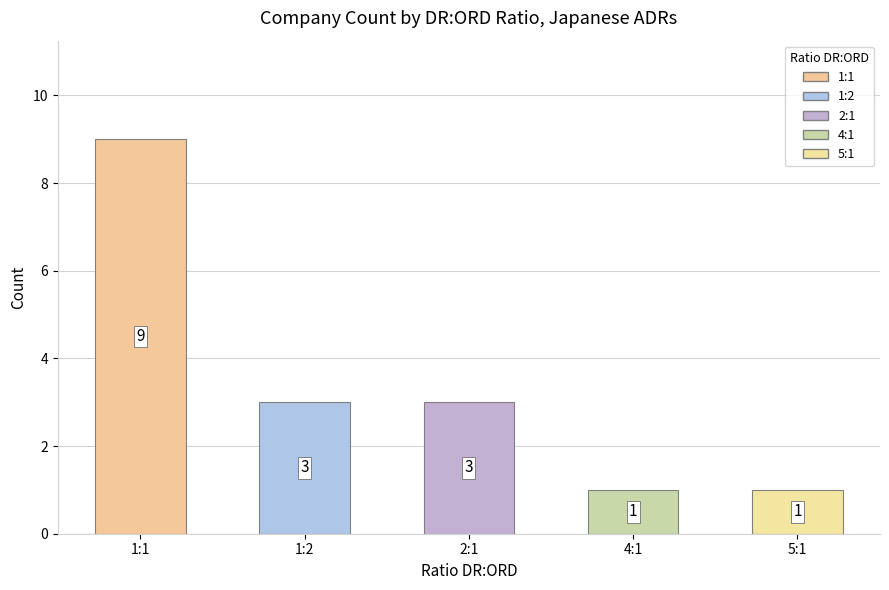

What is the label of the 3rd bar from the right?

2:1